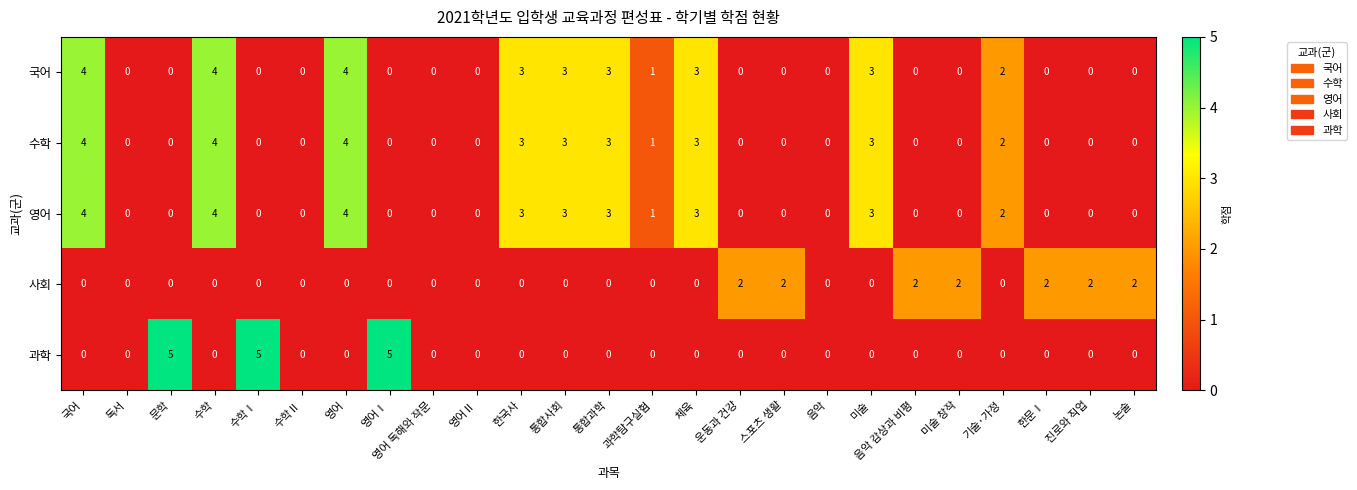

What is the difference between the second highest and minimum values in the 영어 series?

4